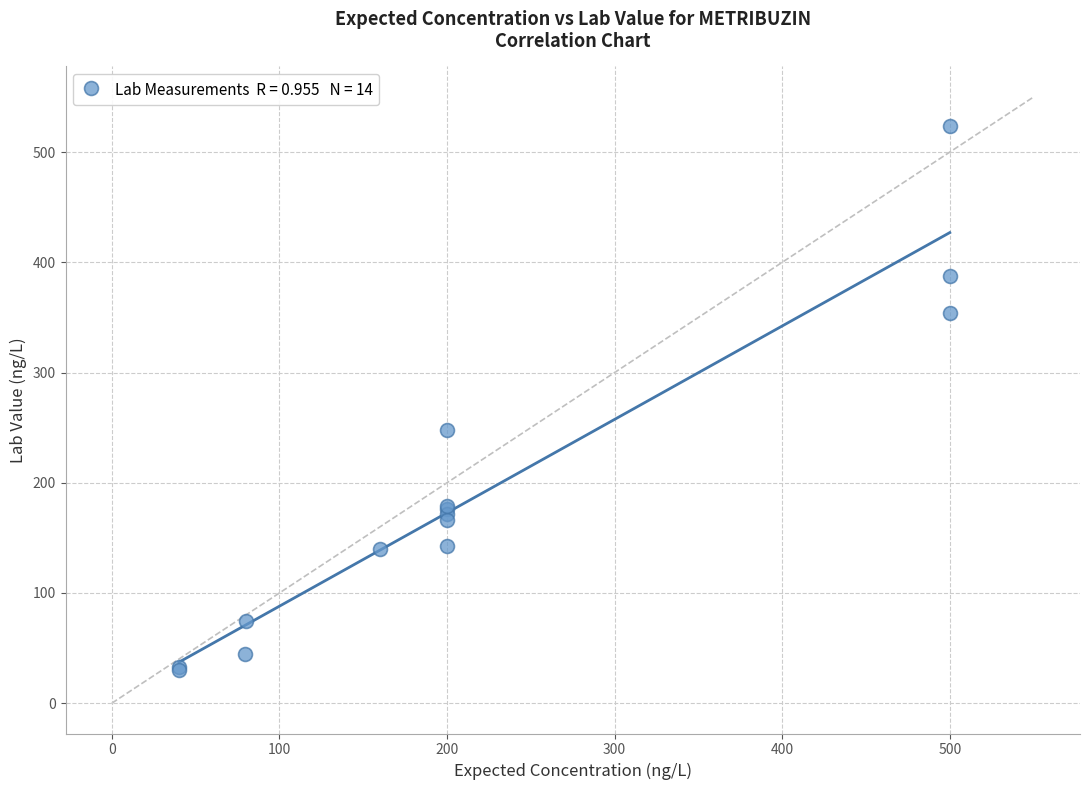

What Y value in the scatter plot is closest to 277?

248.0